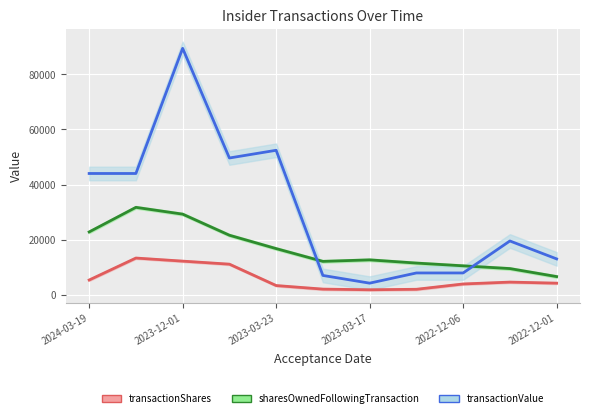

Reading right to left, what are all the values shown in this chart?

transactionShares: 4199.3	4584.0	3906.0	1976.3	1808.0	2038.3	3336.0	11093.0	12196.3	13315.0	5341.7
sharesOwnedFollowingTransaction: 6584.7	9492.3	10490.7	11489.0	12655.7	12104.7	16742.0	21595.7	29249.7	31715.3	22787.3
transactionValue: 13005.7	19506.7	7902.3	7902.3	4200.0	6999.7	52423.0	49624.3	89426.0	44002.7	44002.7